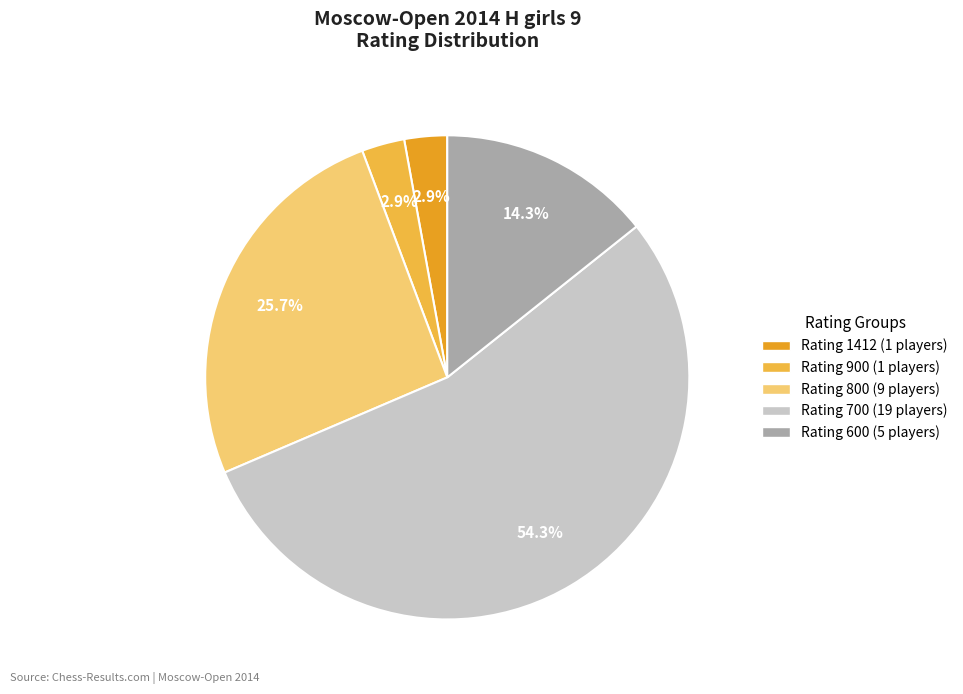

Is there any slice that represents more than half of the pie?

Yes